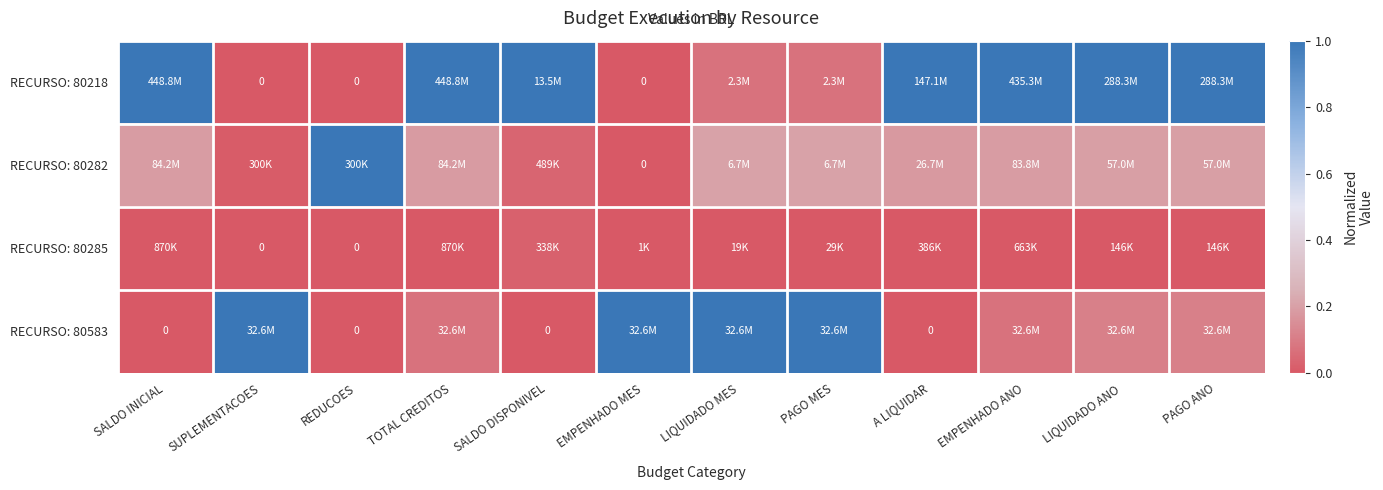

What is the difference between the highest and lowest values at SALDO DISPONIVEL?

1.0